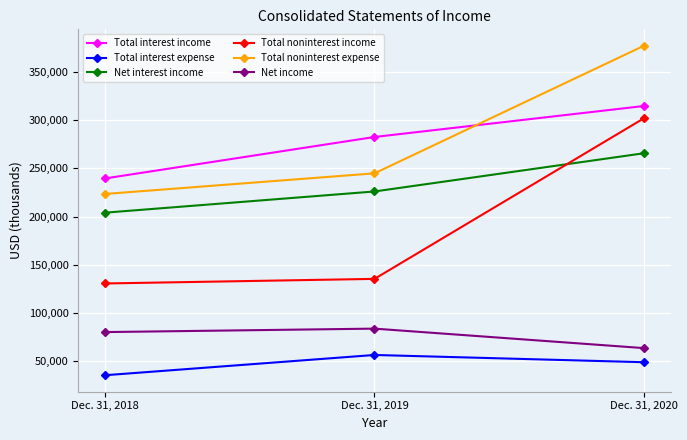

What is the sum of the Net income values at Dec. 31, 2020 and Dec. 31, 2019?

147435